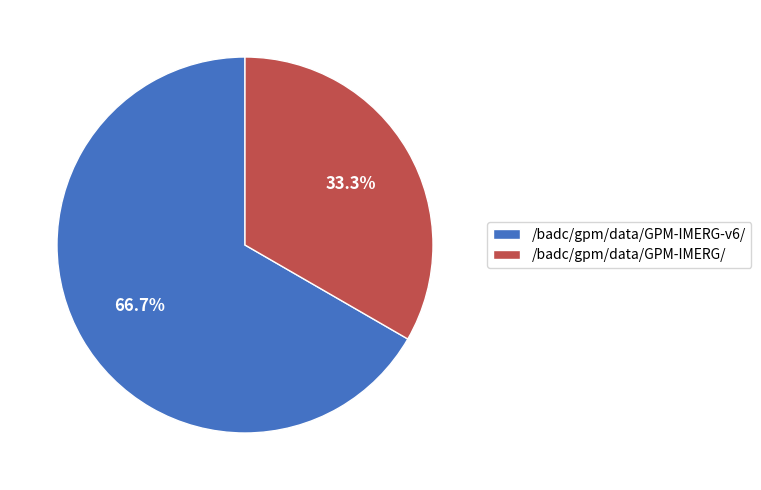

Which slice is the largest?

/badc/gpm/data/GPM-IMERG-v6/